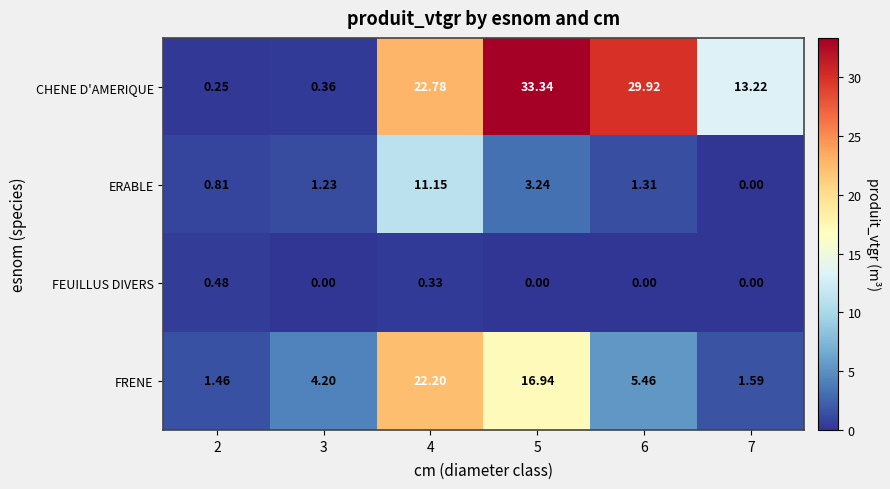

At which category is the sum across all series the highest?

4